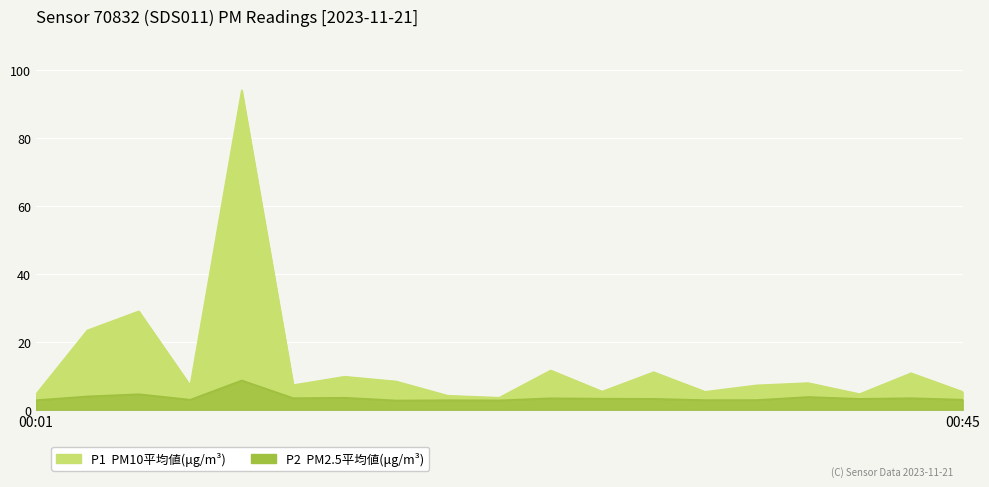

Read the P2 value at 00:35.

2.9